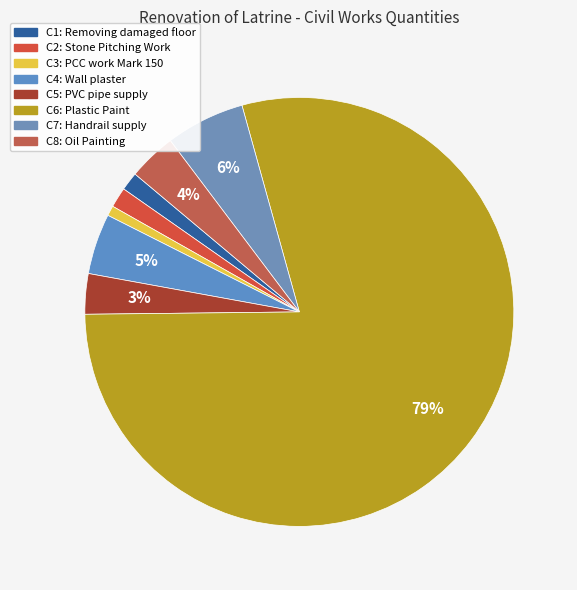

Which has a higher value, C5: PVC pipe supply or C7: Handrail supply?

C7: Handrail supply